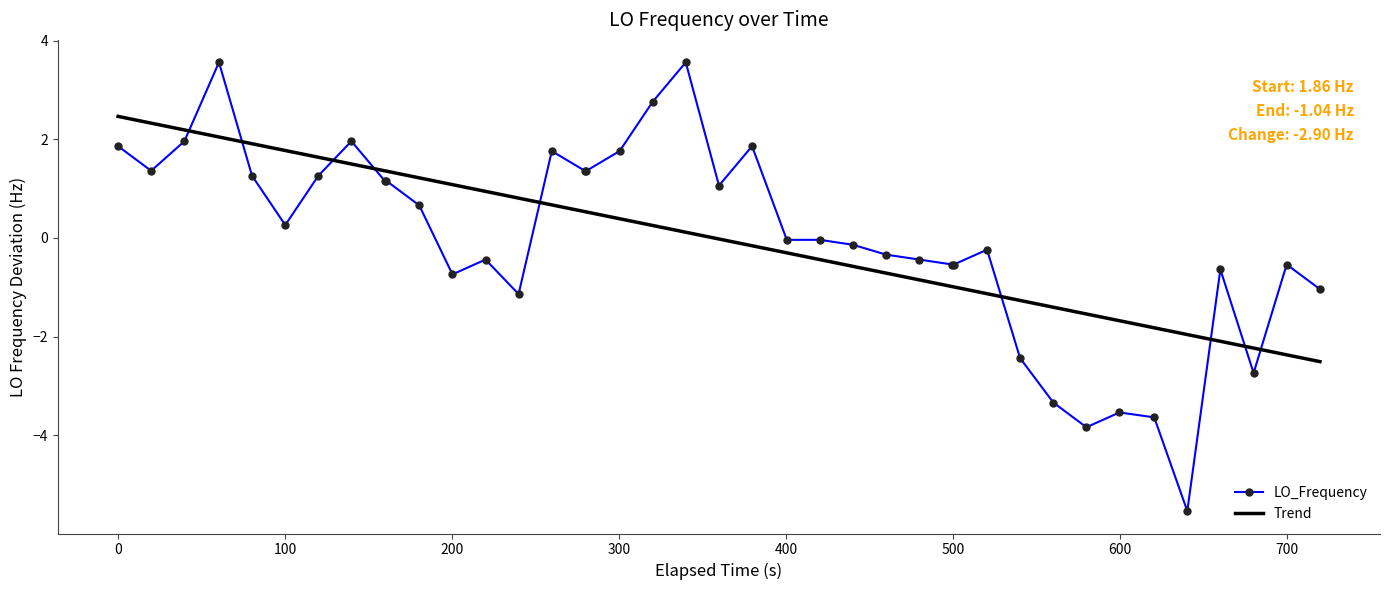

At how many categories does at least one series exceed 3?

2